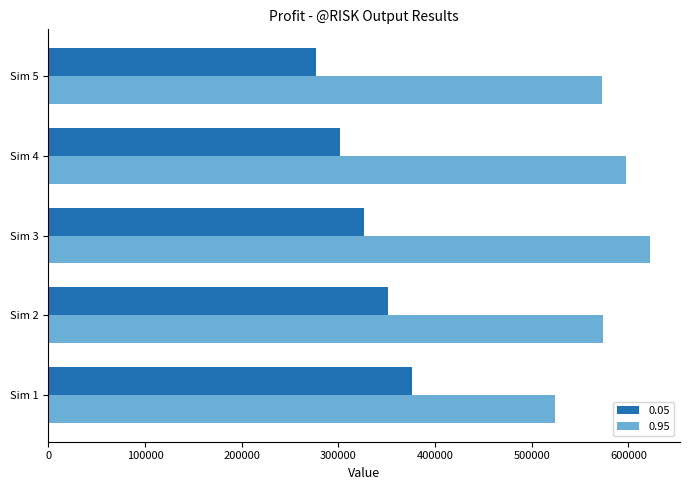

Rank the series by their average value, from highest to lowest.

0.95, 0.05